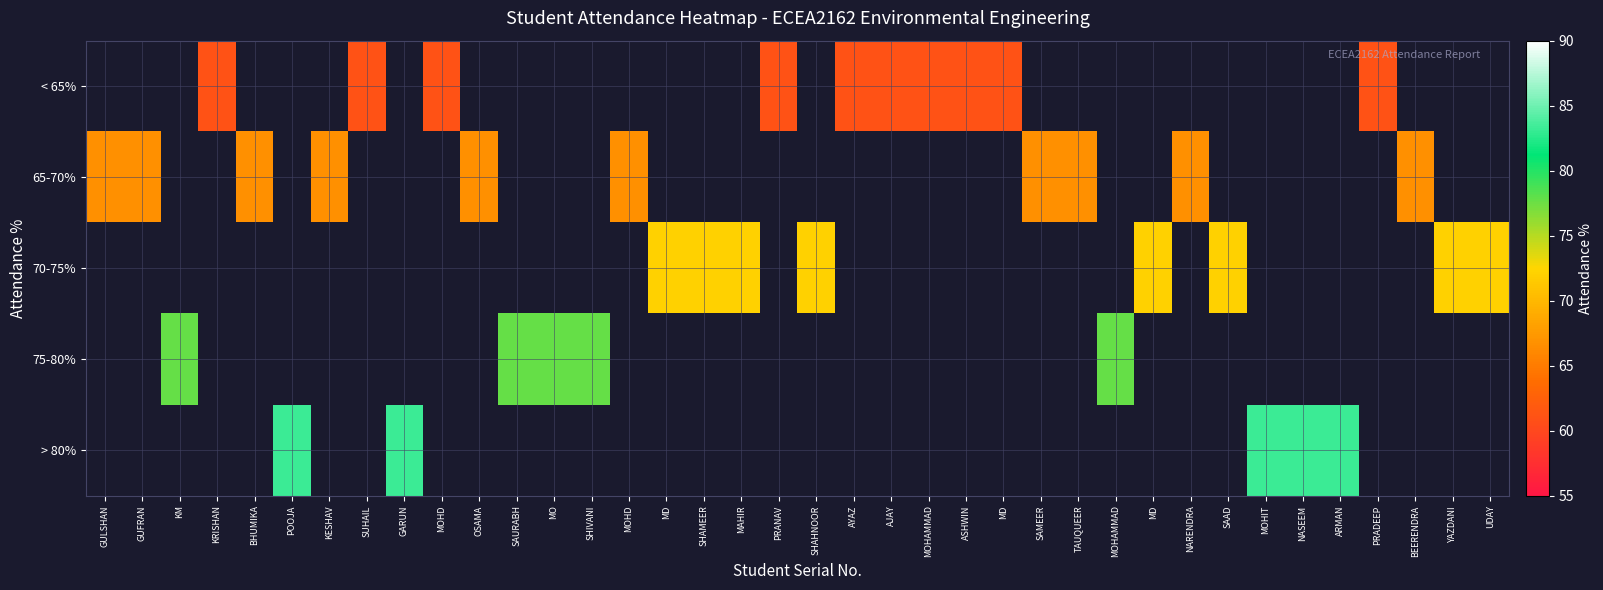

What is the smallest value displayed?

61.1